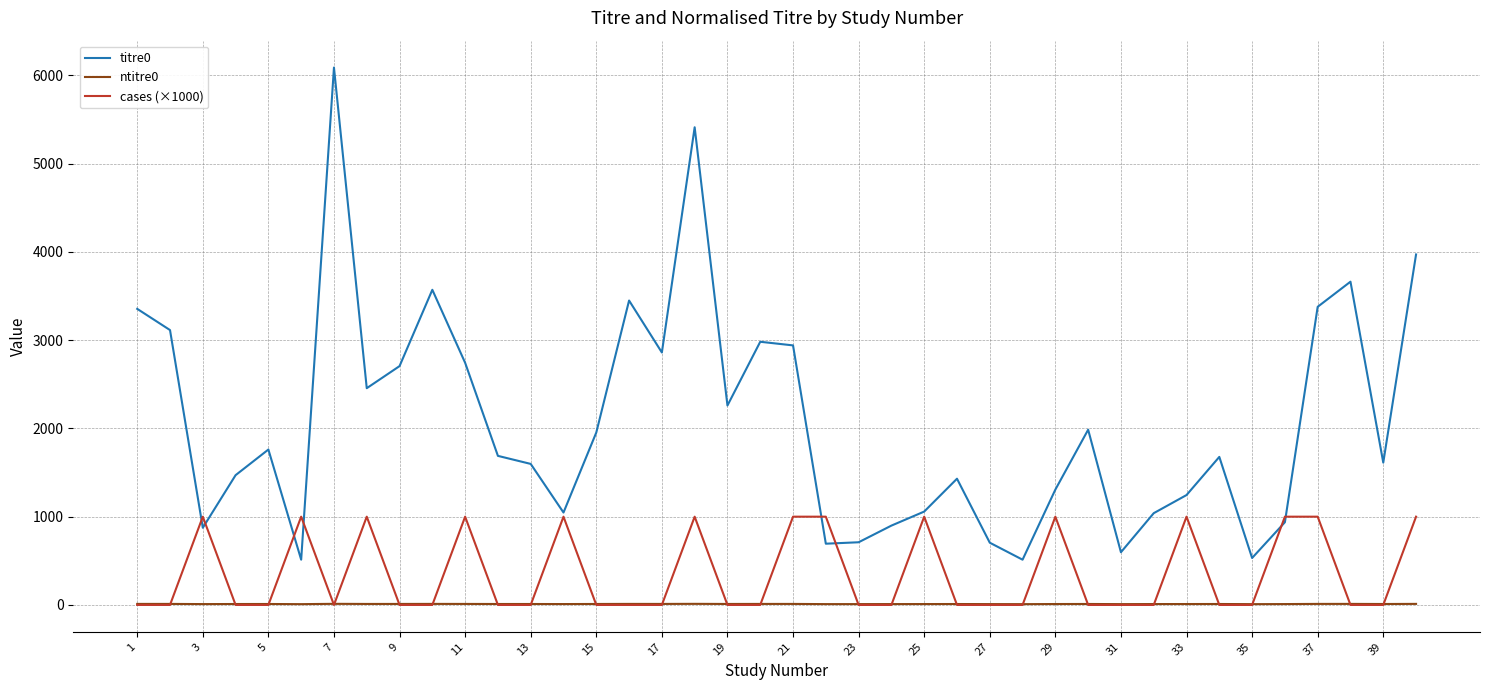

Which series has the largest total across all categories?

titre0